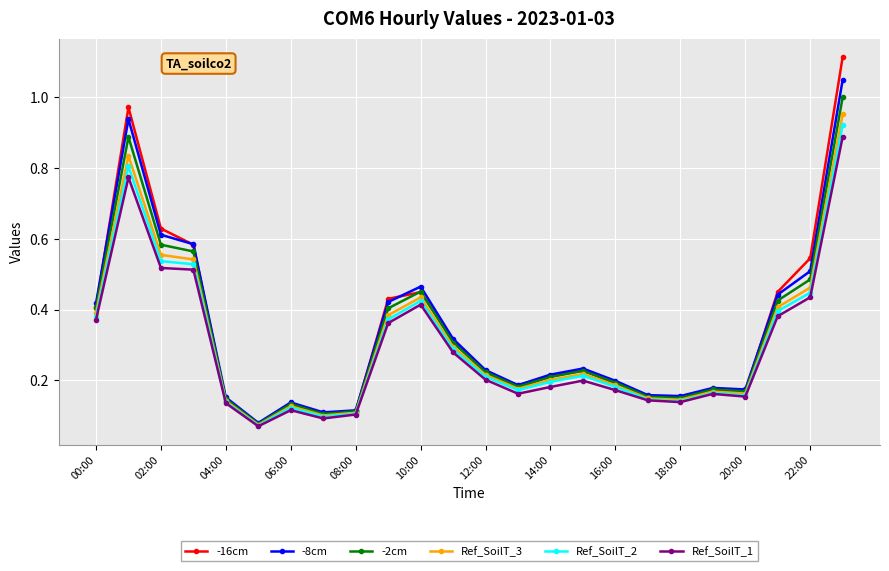

True or false: -8cm and -16cm intersect in this chart.

True